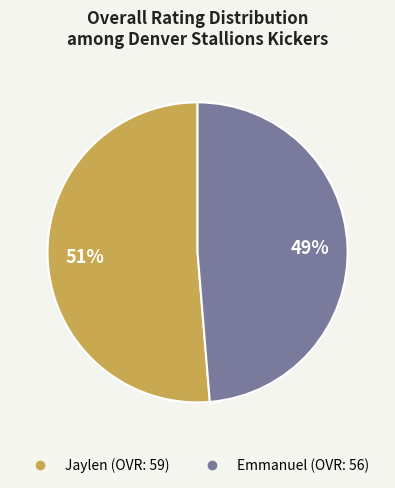

To the nearest percent, what is the combined percentage of Emmanuel and Jaylen?

100%